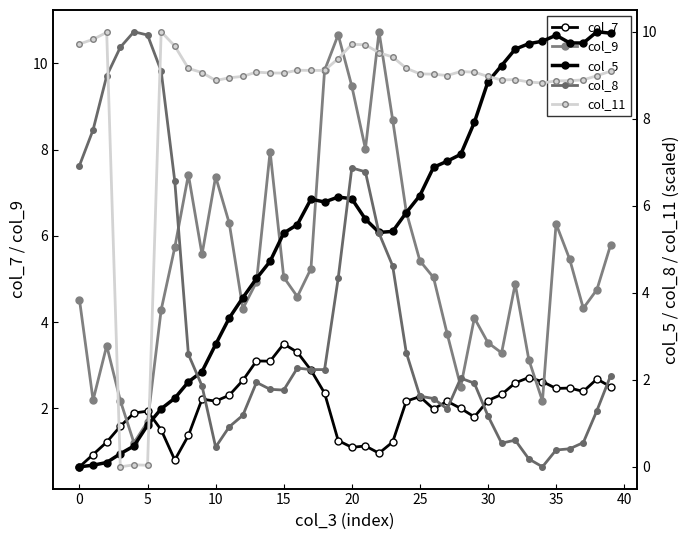

In col_7, how many points are lower than both neighbors (excluding endpoints)?

9